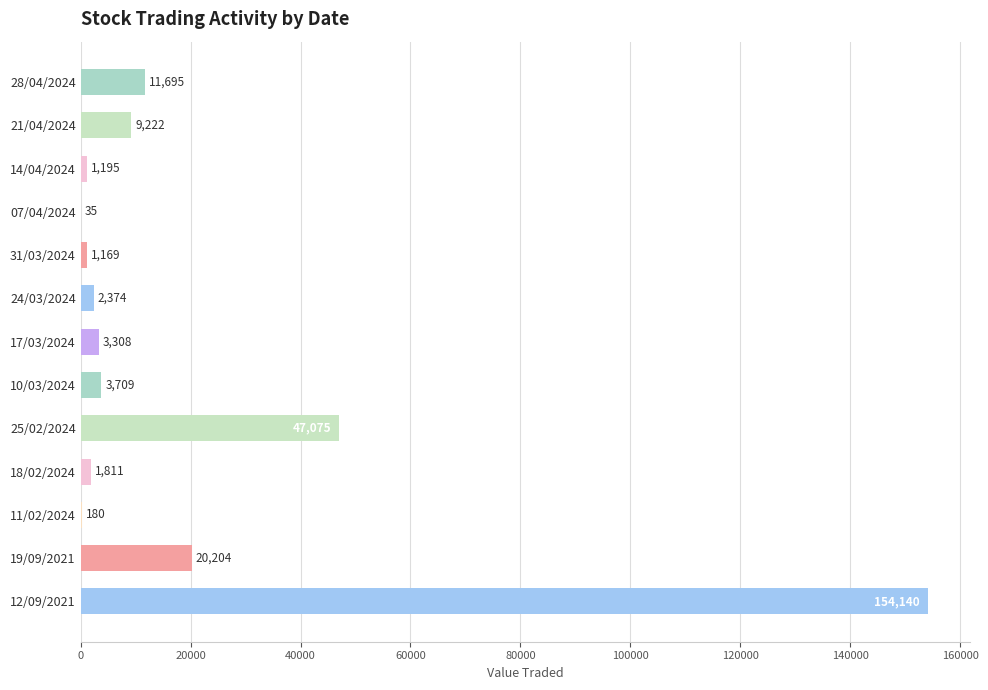

What is the sum of all values?

256117